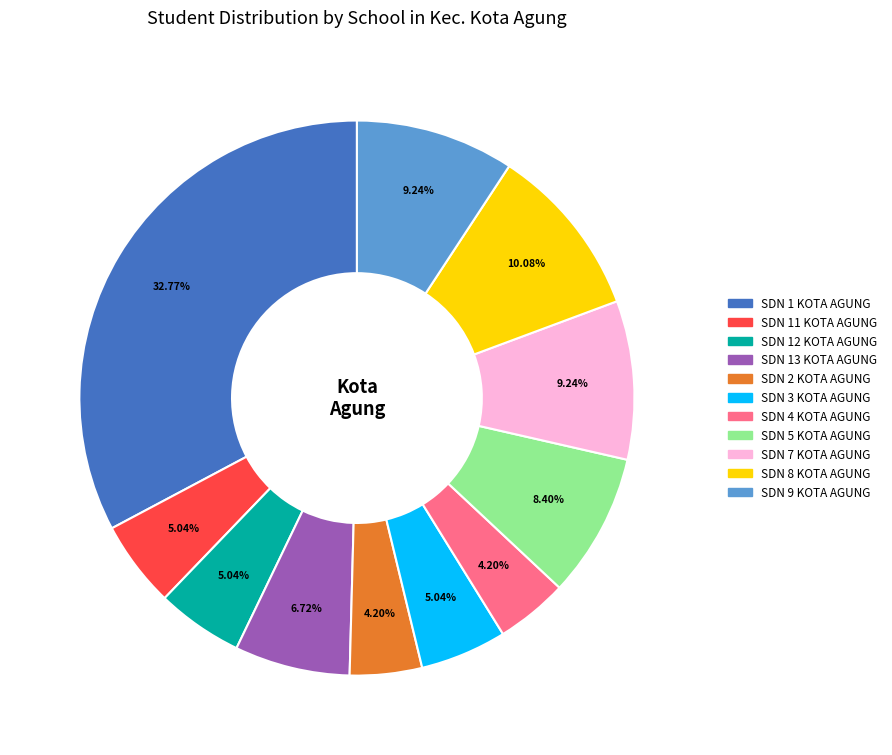

The SDN 5 KOTA AGUNG slice represents 1% of the pie. True or false?

False